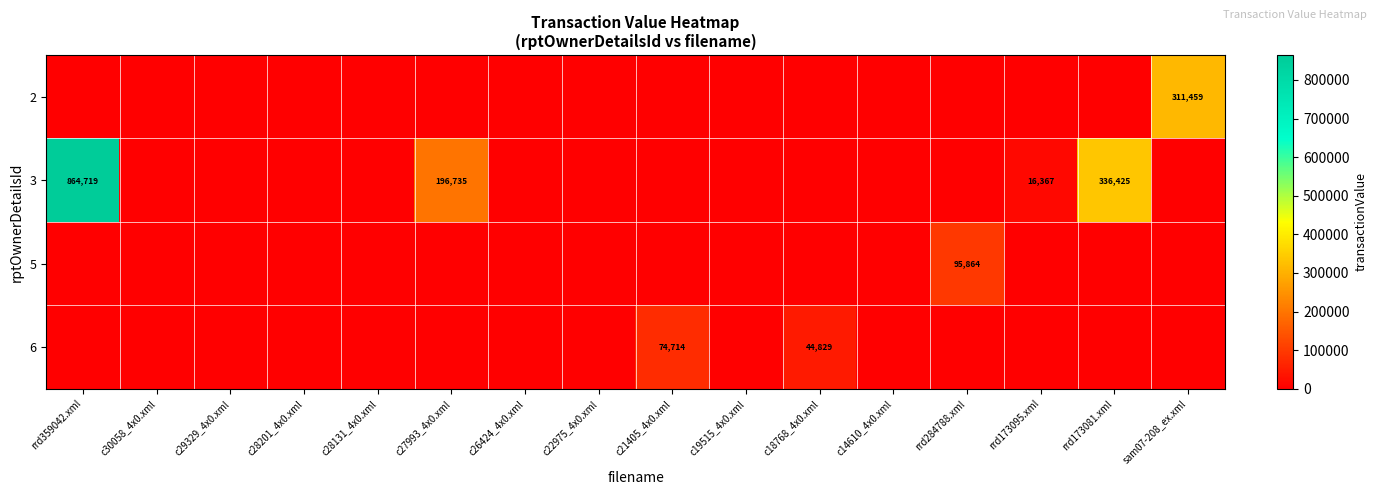

Count the number of categories in the chart.

16